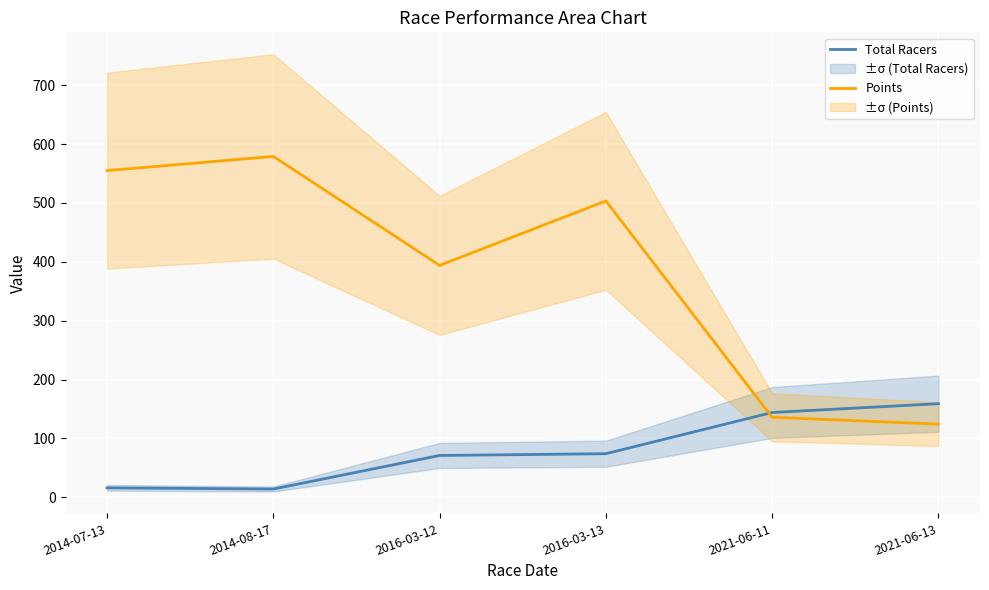

True or false: Total Racers has more than 0 points higher than both neighbors.

False